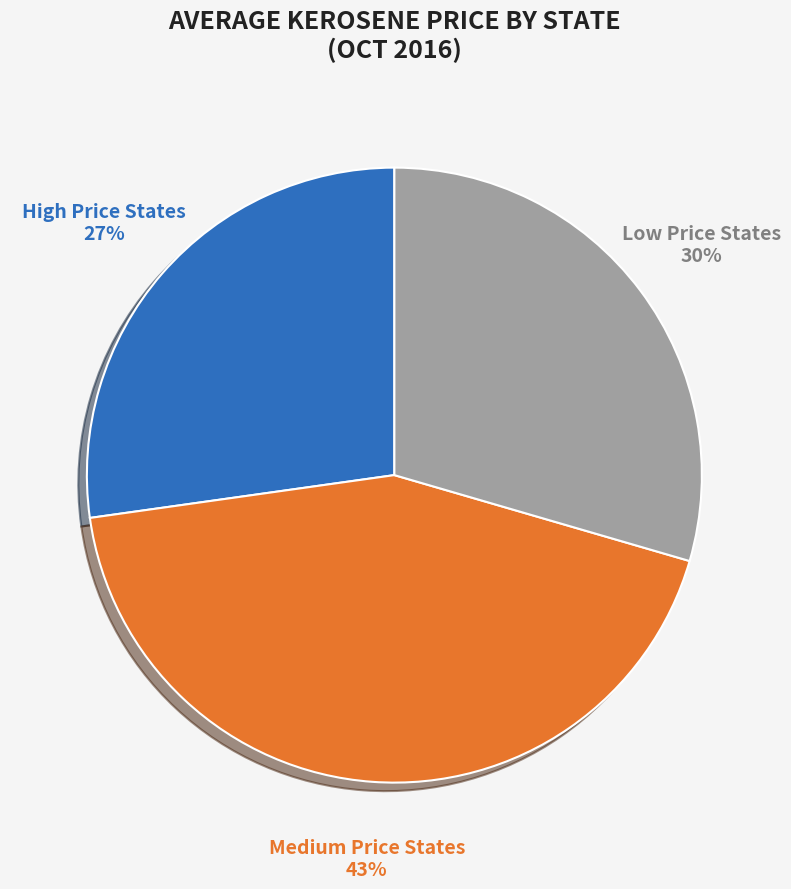

Does Medium Price States represent more than half of the total?

No